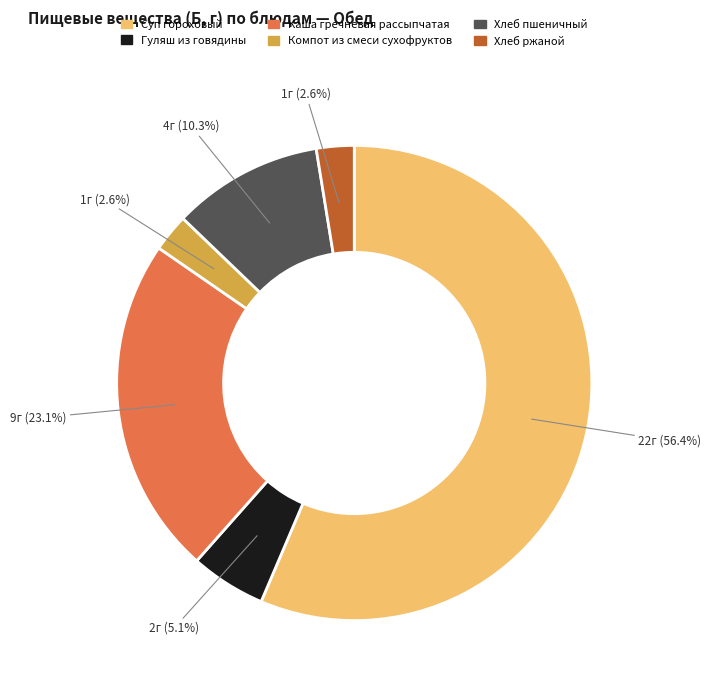

What is the largest slice in the pie chart?

Суп гороховый